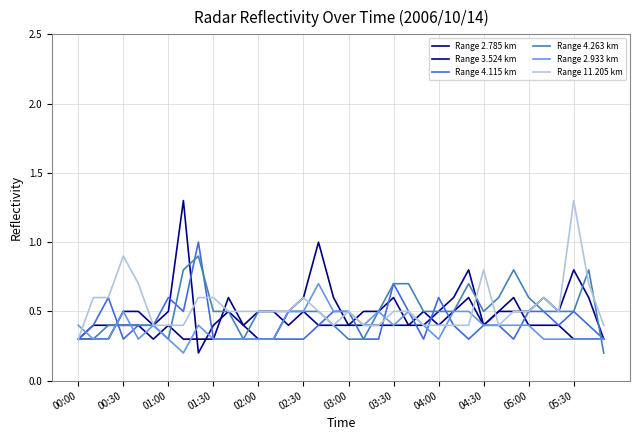

How many lines are shown in the chart?

6